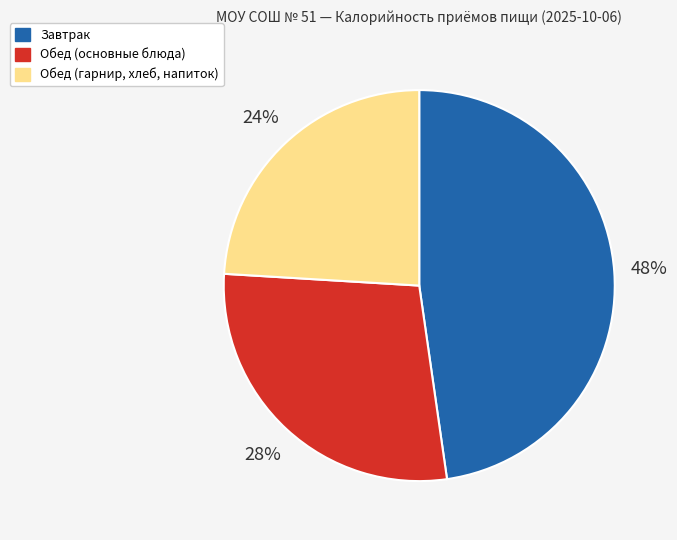

Count the number of slices in the pie.

3